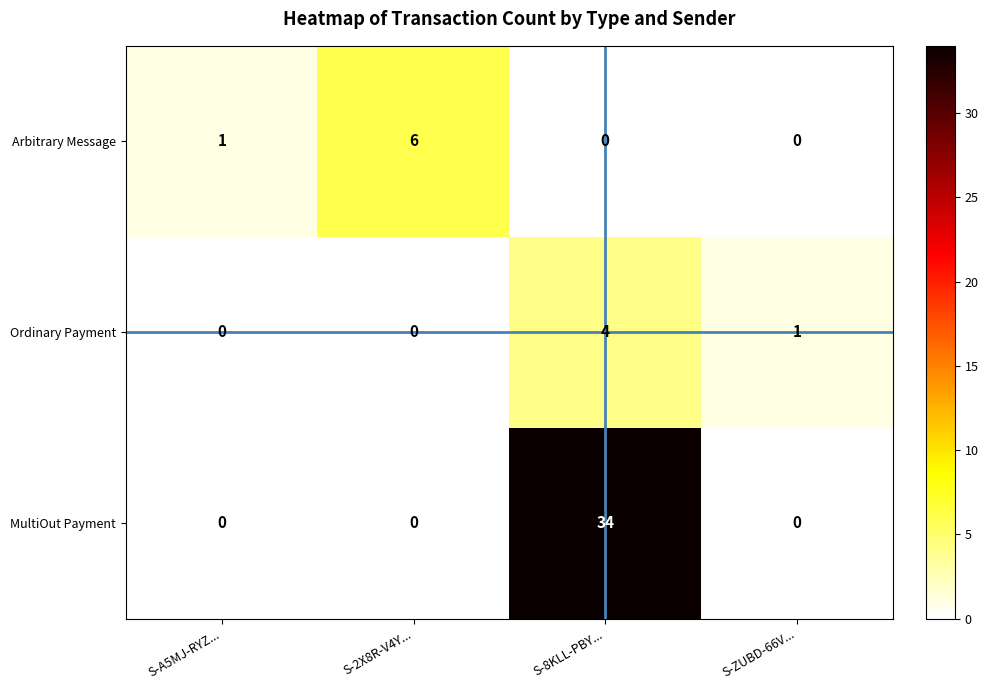

Which series has the largest range (max minus min)?

MultiOut Payment